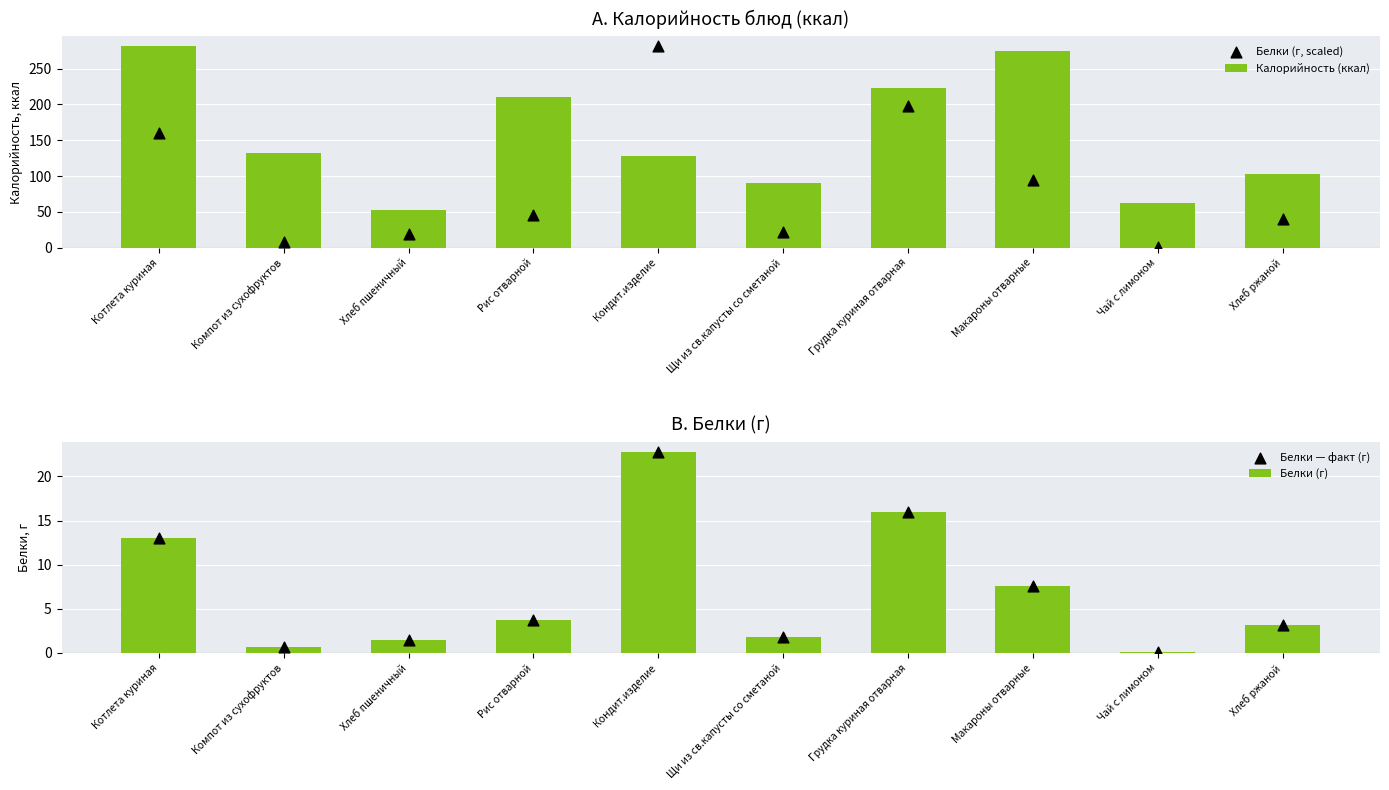

Which series has the largest total across all categories?

Калорийность (ккал)